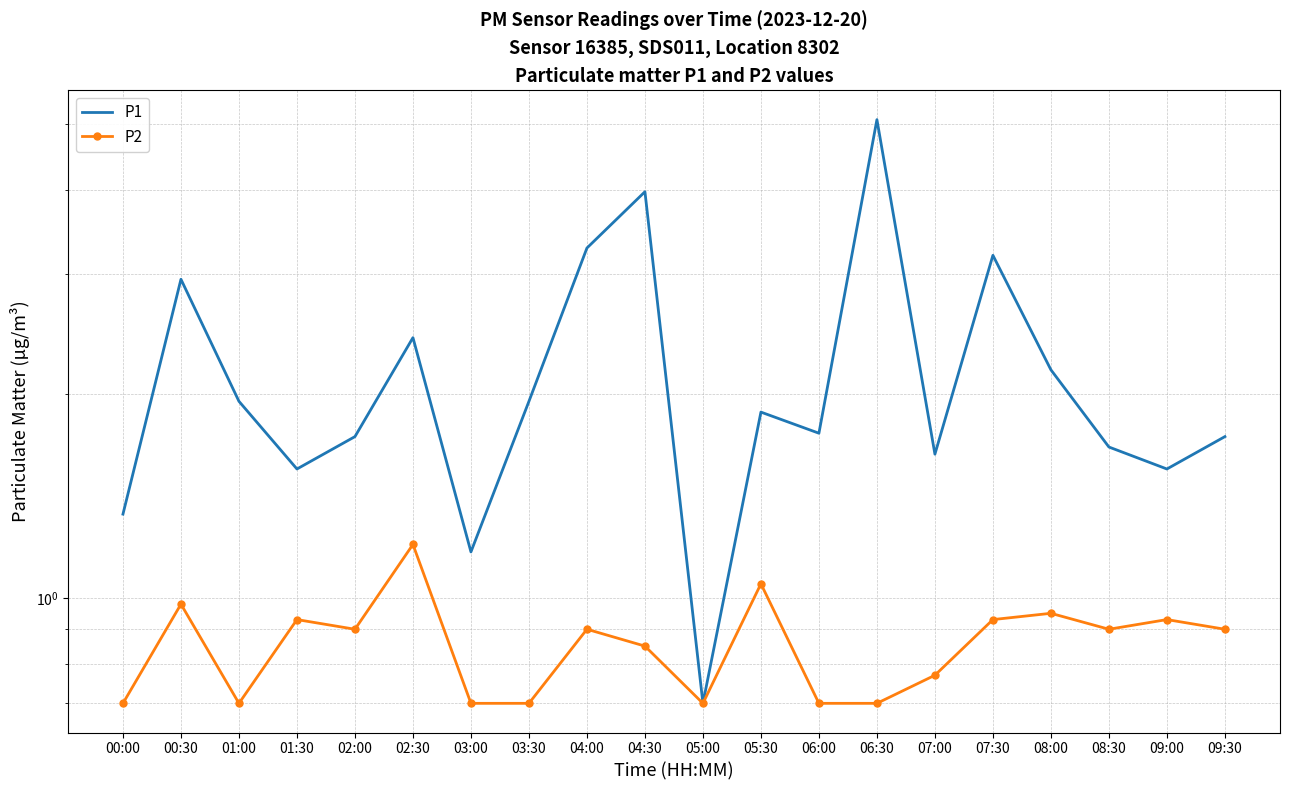

What is the label of the 1st point from the right?

09:30